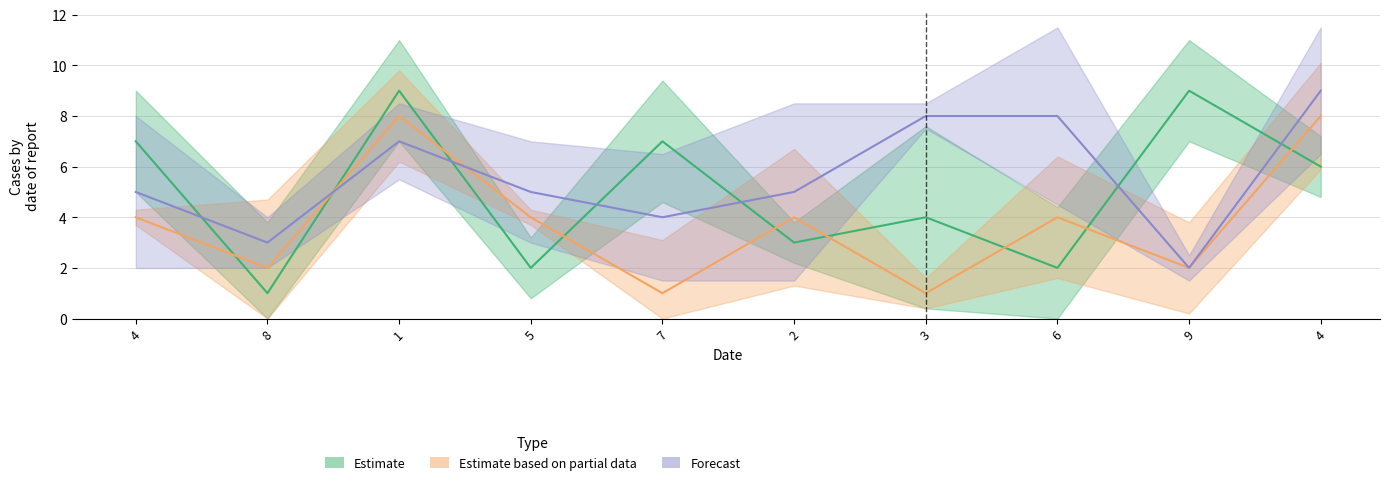

Reading left to right, transcribe all the data shown in this chart.

Estimate: 7	1	9	2	7	3	4	2	9	6
Estimate based on partial data: 4	2	8	4	1	4	1	4	2	8
Forecast: 5	3	7	5	4	5	8	8	2	9